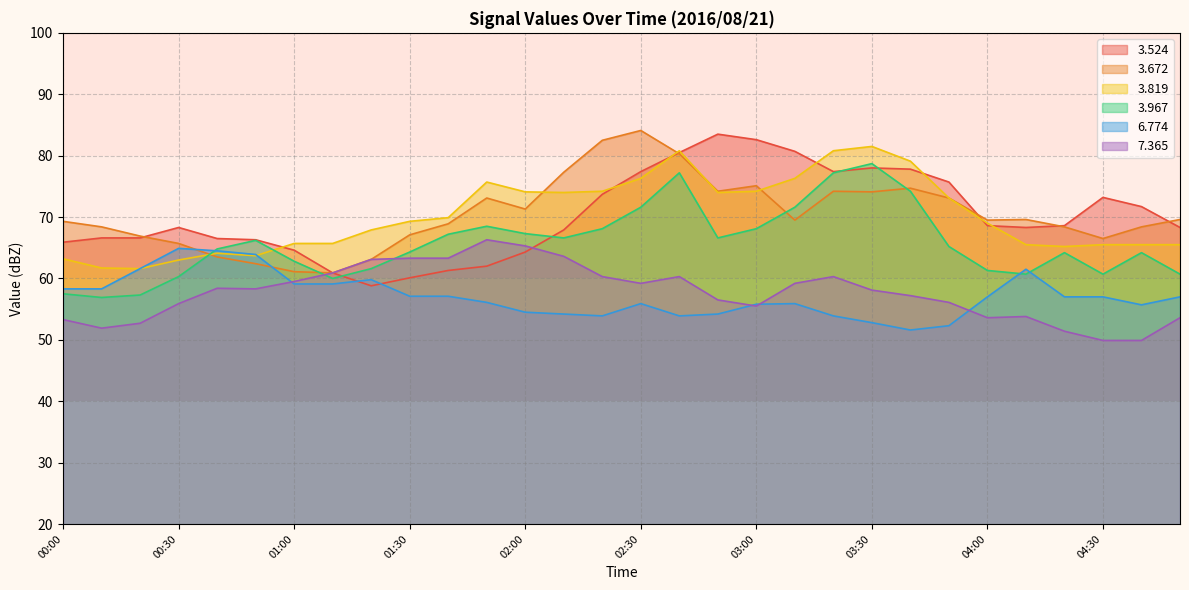

What is the sum of all   3.524 values?

2106.1